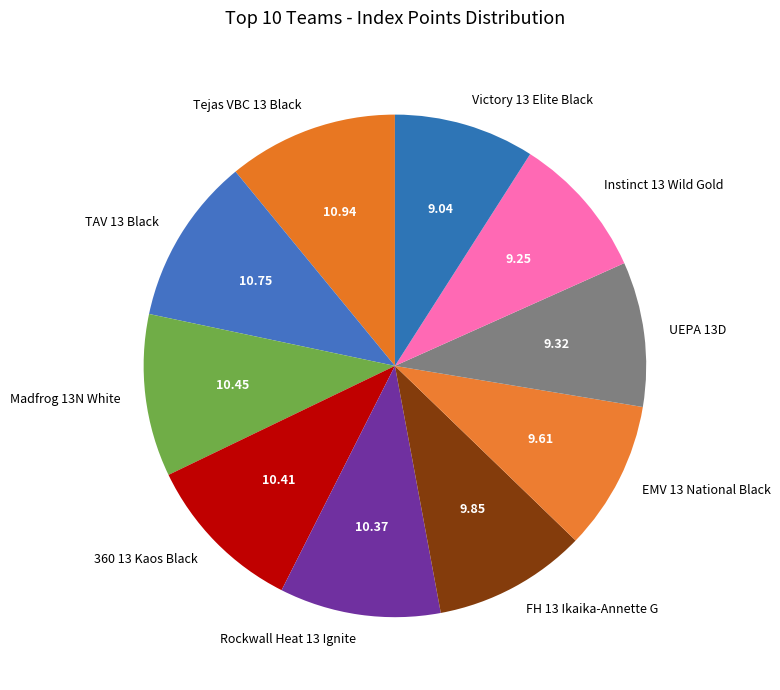

Between Madfrog 13N White and Victory 13 Elite Black, which is larger?

Madfrog 13N White